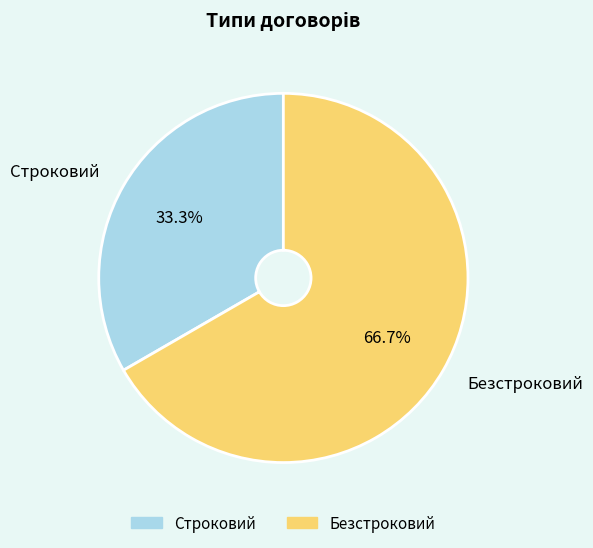

What percentage is the Строковий slice, to the nearest percent?

33%